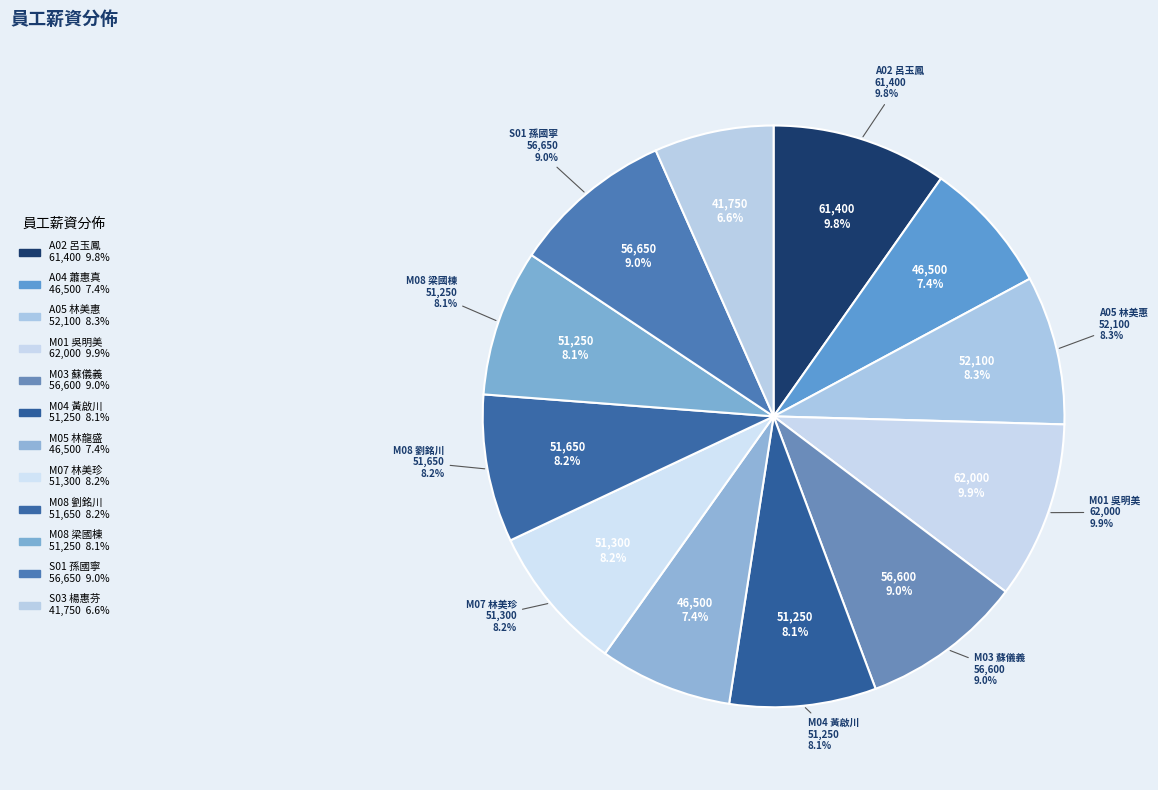

What is the largest slice in the pie chart?

M01 吳明美